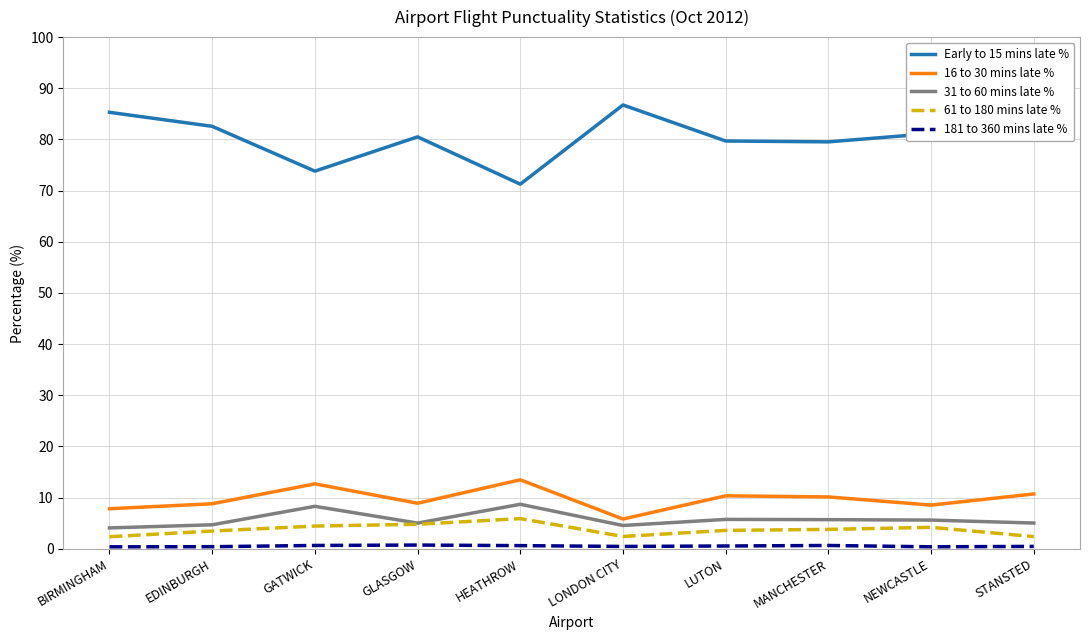

What is the difference between the maximum and minimum values in the 16 to 30 mins late % series?

7.7